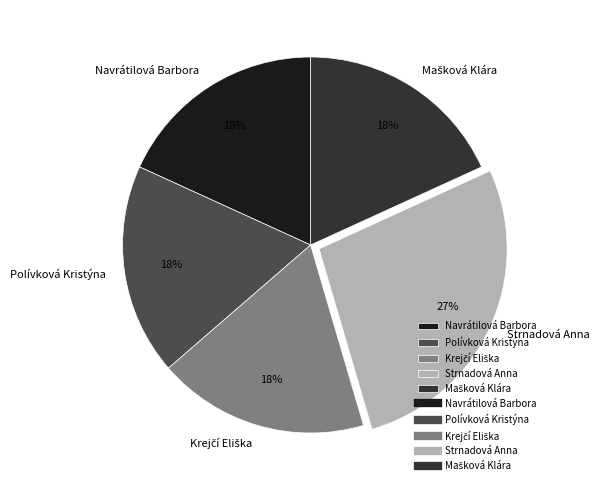

What percentage is the Polívková Kristýna slice, to the nearest percent?

18%